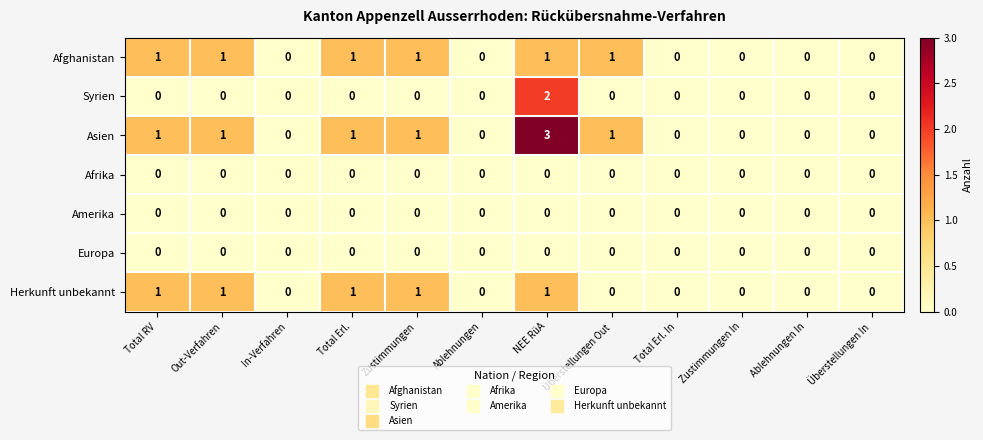

Is it true that Syrien equals -1 at Total Erl. In?

False